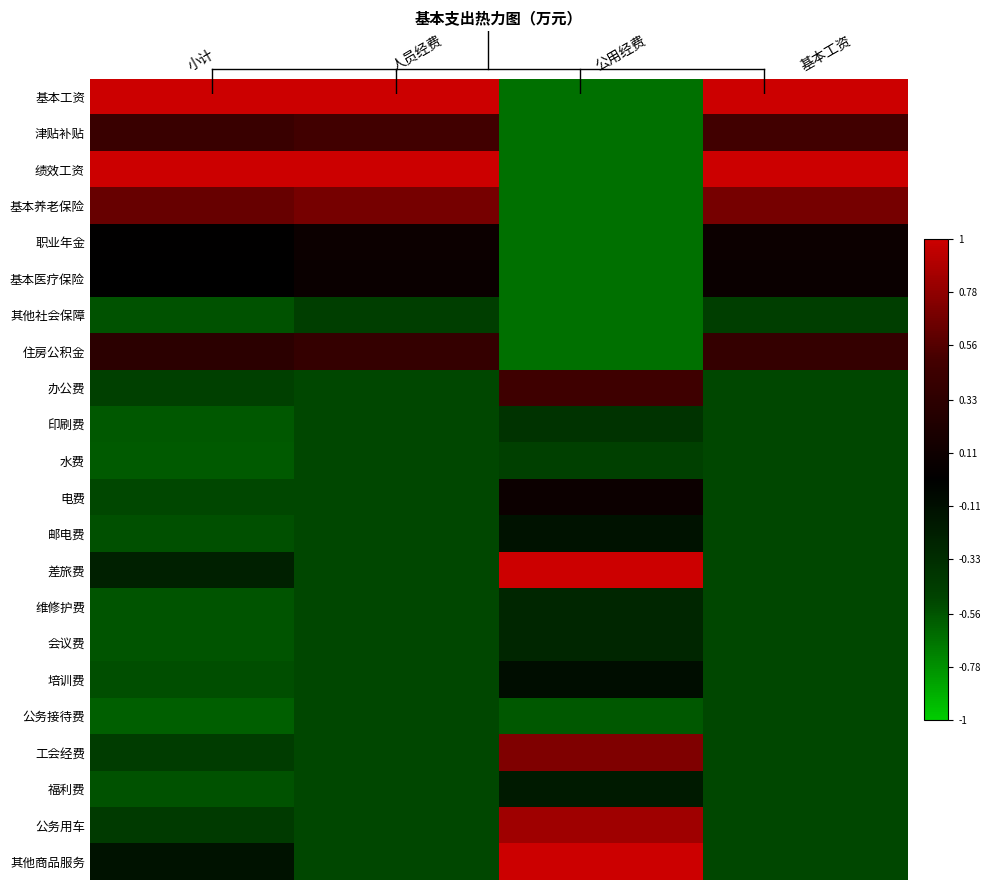

What is the smallest value displayed?

-0.7